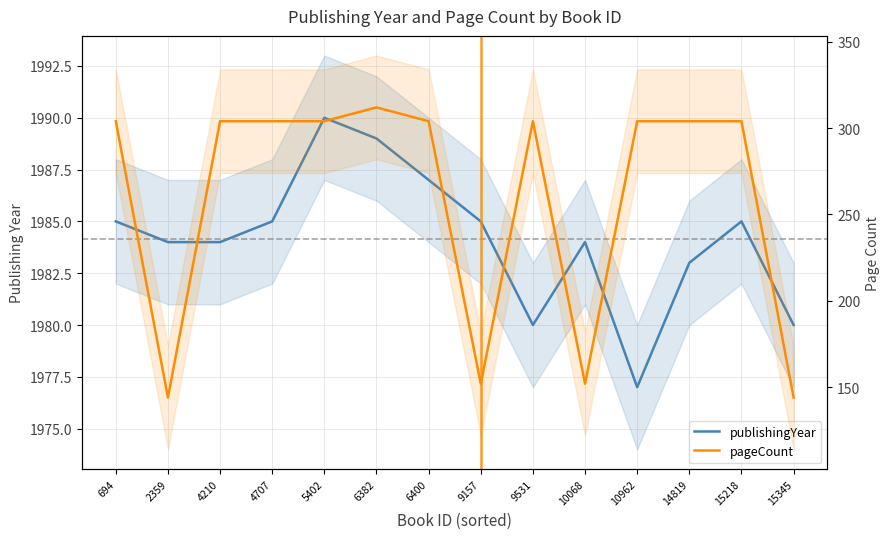

What is the difference between the pageCount values at 4210 and 6382?

8